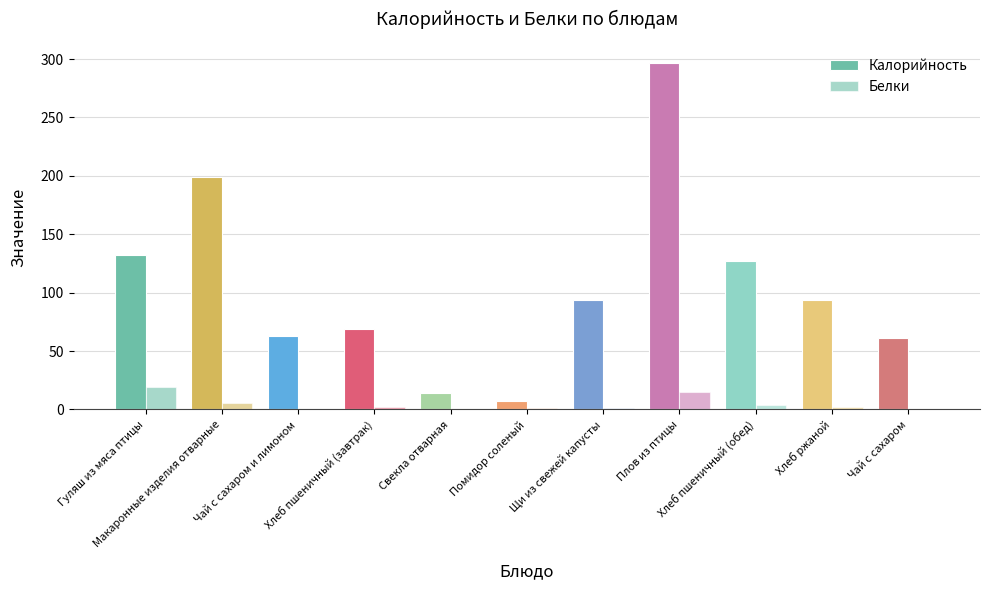

Reading left to right, what are all the values shown in this chart?

Калорийность: 131.9	198.6	62.6	69.2	14.4	7.2	93.3	296.2	126.9	94.0	61.4
Белки: 19.2	5.8	0.3	2.3	0.7	1.1	1.4	14.7	4.2	2.3	0.2